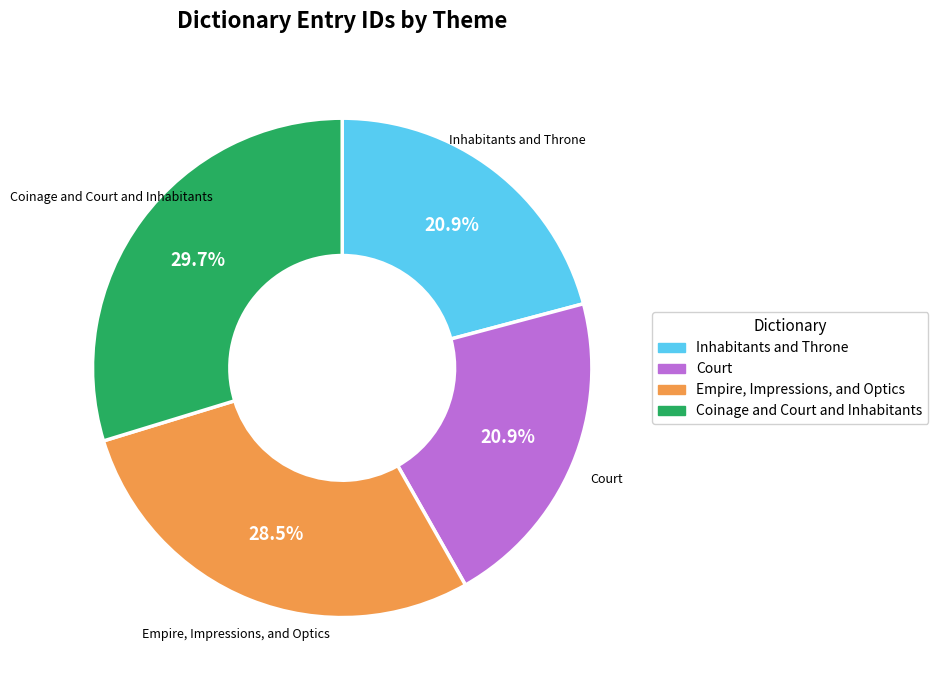

Count the number of slices in the pie.

4